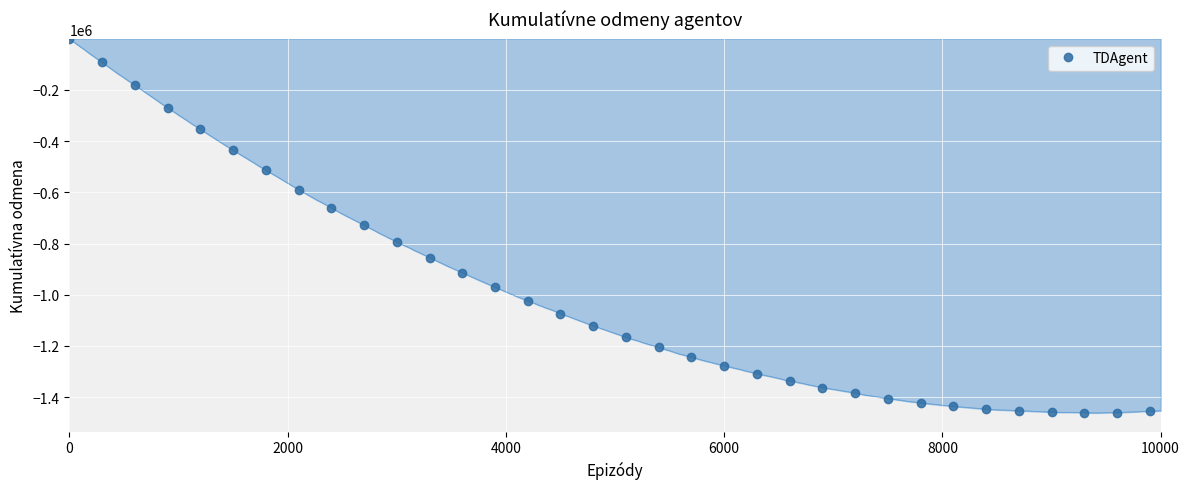

What is the difference between the second highest and second lowest values?

1367632.6